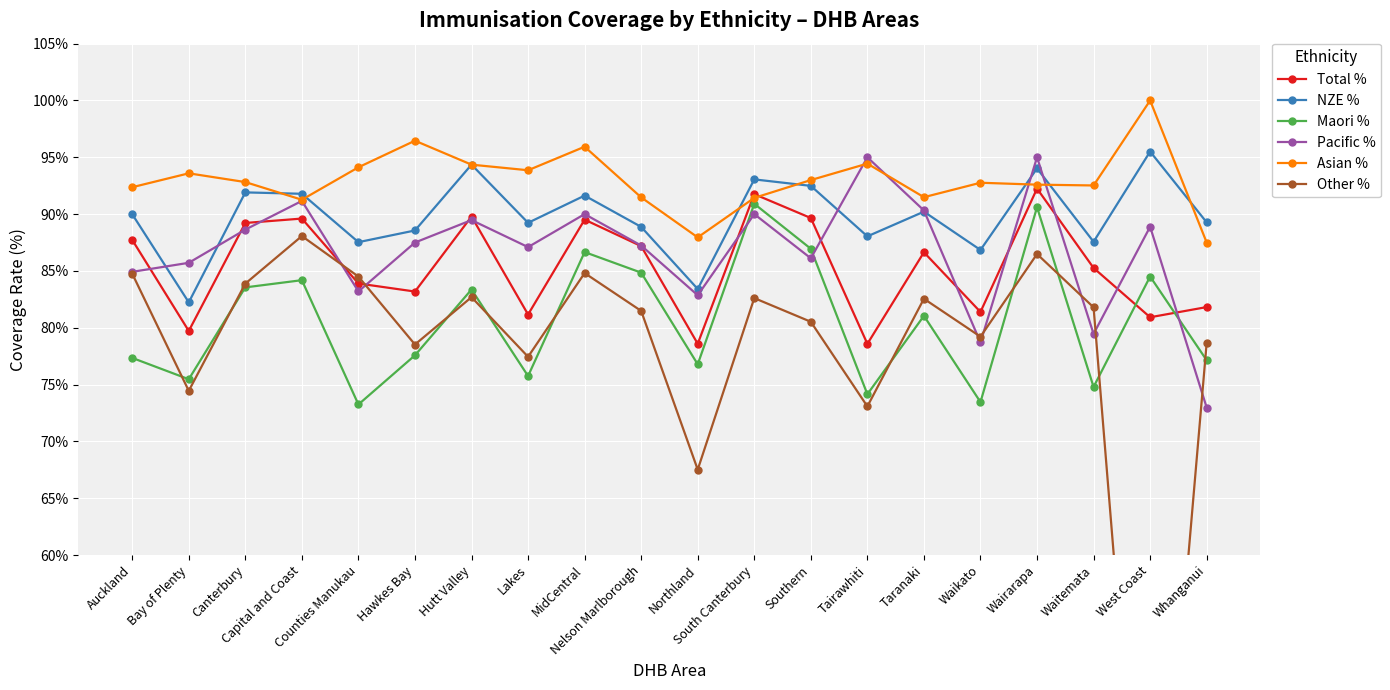

Reading left to right, extract all data points from this chart.

Total %: Auckland=87.7	Bay of Plenty=79.7	Canterbury=89.2	Capital and Coast=89.6	Counties Manukau=83.9	Hawkes Bay=83.2	Hutt Valley=89.8	Lakes=81.2	MidCentral=89.5	Nelson Marlborough=87.2	Northland=78.6	South Canterbury=91.8	Southern=89.7	Tairawhiti=78.6	Taranaki=86.6	Waikato=81.4	Wairarapa=92.2	Waitemata=85.3	West Coast=80.9	Whanganui=81.8
NZE %: Auckland=90.0	Bay of Plenty=82.2	Canterbury=91.9	Capital and Coast=91.8	Counties Manukau=87.5	Hawkes Bay=88.6	Hutt Valley=94.4	Lakes=89.2	MidCentral=91.6	Nelson Marlborough=88.9	Northland=83.4	South Canterbury=93.1	Southern=92.5	Tairawhiti=88.0	Taranaki=90.2	Waikato=86.8	Wairarapa=94.0	Waitemata=87.6	West Coast=95.5	Whanganui=89.3
Maori %: Auckland=77.3	Bay of Plenty=75.5	Canterbury=83.6	Capital and Coast=84.2	Counties Manukau=73.2	Hawkes Bay=77.6	Hutt Valley=83.4	Lakes=75.8	MidCentral=86.7	Nelson Marlborough=84.8	Northland=76.8	South Canterbury=90.9	Southern=86.9	Tairawhiti=74.1	Taranaki=81.0	Waikato=73.5	Wairarapa=90.6	Waitemata=74.8	West Coast=84.5	Whanganui=77.1
Pacific %: Auckland=84.9	Bay of Plenty=85.7	Canterbury=88.6	Capital and Coast=91.2	Counties Manukau=83.2	Hawkes Bay=87.5	Hutt Valley=89.5	Lakes=87.1	MidCentral=90.0	Nelson Marlborough=87.2	Northland=82.9	South Canterbury=90.0	Southern=86.1	Tairawhiti=95.0	Taranaki=90.3	Waikato=78.7	Wairarapa=95.0	Waitemata=79.5	West Coast=88.9	Whanganui=73.0
Asian %: Auckland=92.4	Bay of Plenty=93.6	Canterbury=92.8	Capital and Coast=91.3	Counties Manukau=94.1	Hawkes Bay=96.5	Hutt Valley=94.4	Lakes=93.9	MidCentral=95.9	Nelson Marlborough=91.5	Northland=88.0	South Canterbury=91.4	Southern=93.0	Tairawhiti=94.4	Taranaki=91.5	Waikato=92.8	Wairarapa=92.6	Waitemata=92.5	West Coast=100.0	Whanganui=87.5
Other %: Auckland=84.8	Bay of Plenty=74.4	Canterbury=83.9	Capital and Coast=88.1	Counties Manukau=84.5	Hawkes Bay=78.5	Hutt Valley=82.7	Lakes=77.4	MidCentral=84.8	Nelson Marlborough=81.5	Northland=67.5	South Canterbury=82.6	Southern=80.5	Tairawhiti=73.1	Taranaki=82.6	Waikato=79.2	Wairarapa=86.5	Waitemata=81.8	West Coast=20.8	Whanganui=78.7